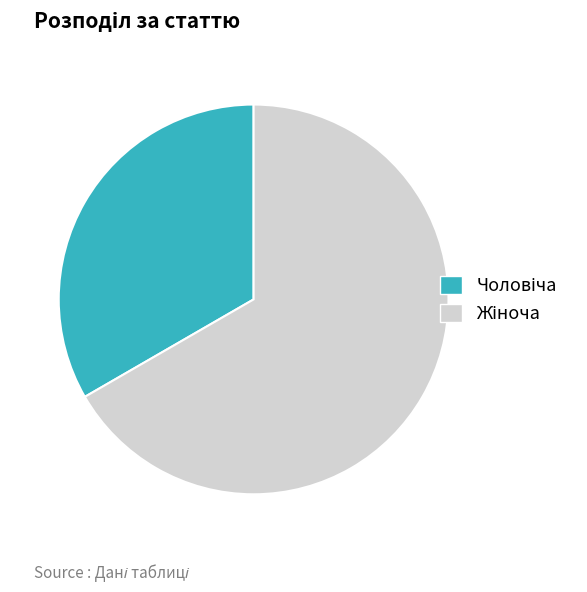

Is there a majority slice in this chart?

Yes